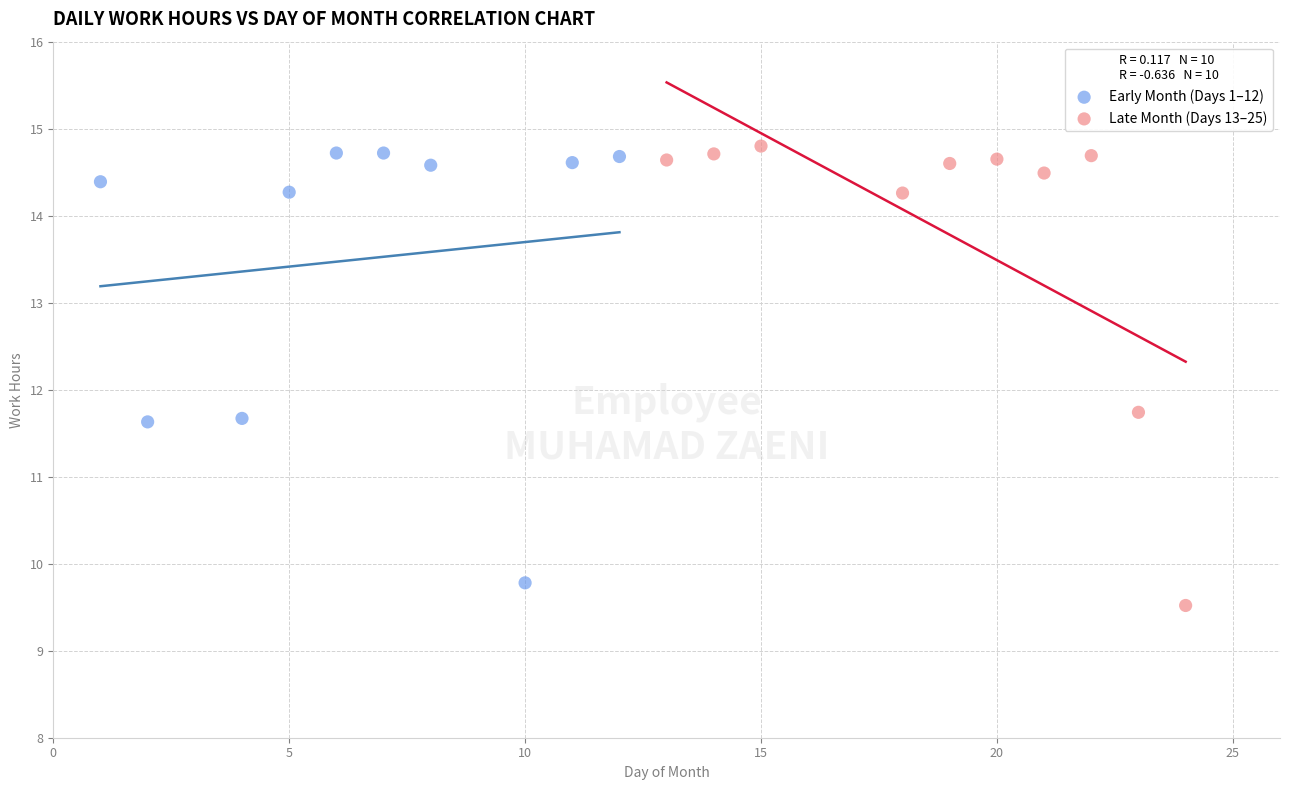

What are all the series names shown in the legend?

Early Month (Days 1–12), Late Month (Days 13–25)